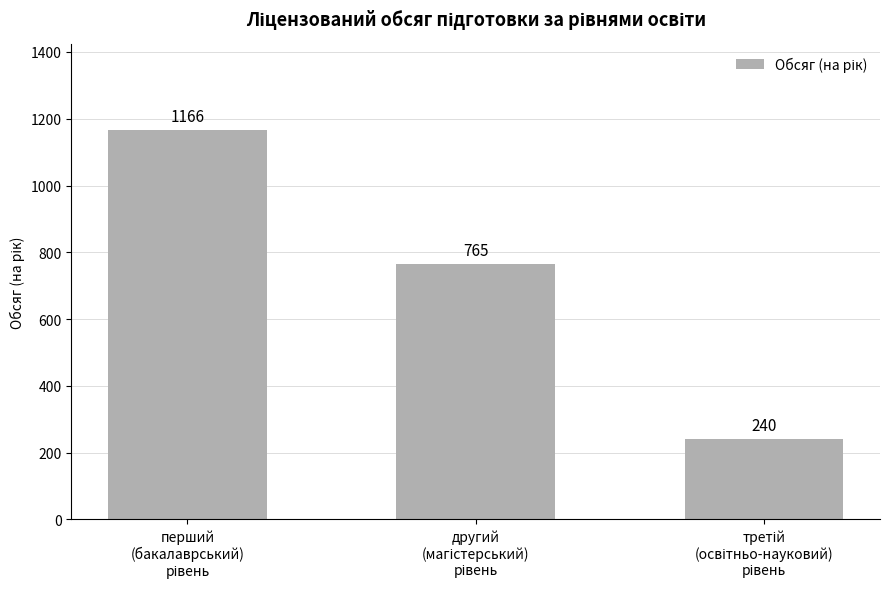

What is the sum of all values?

2171